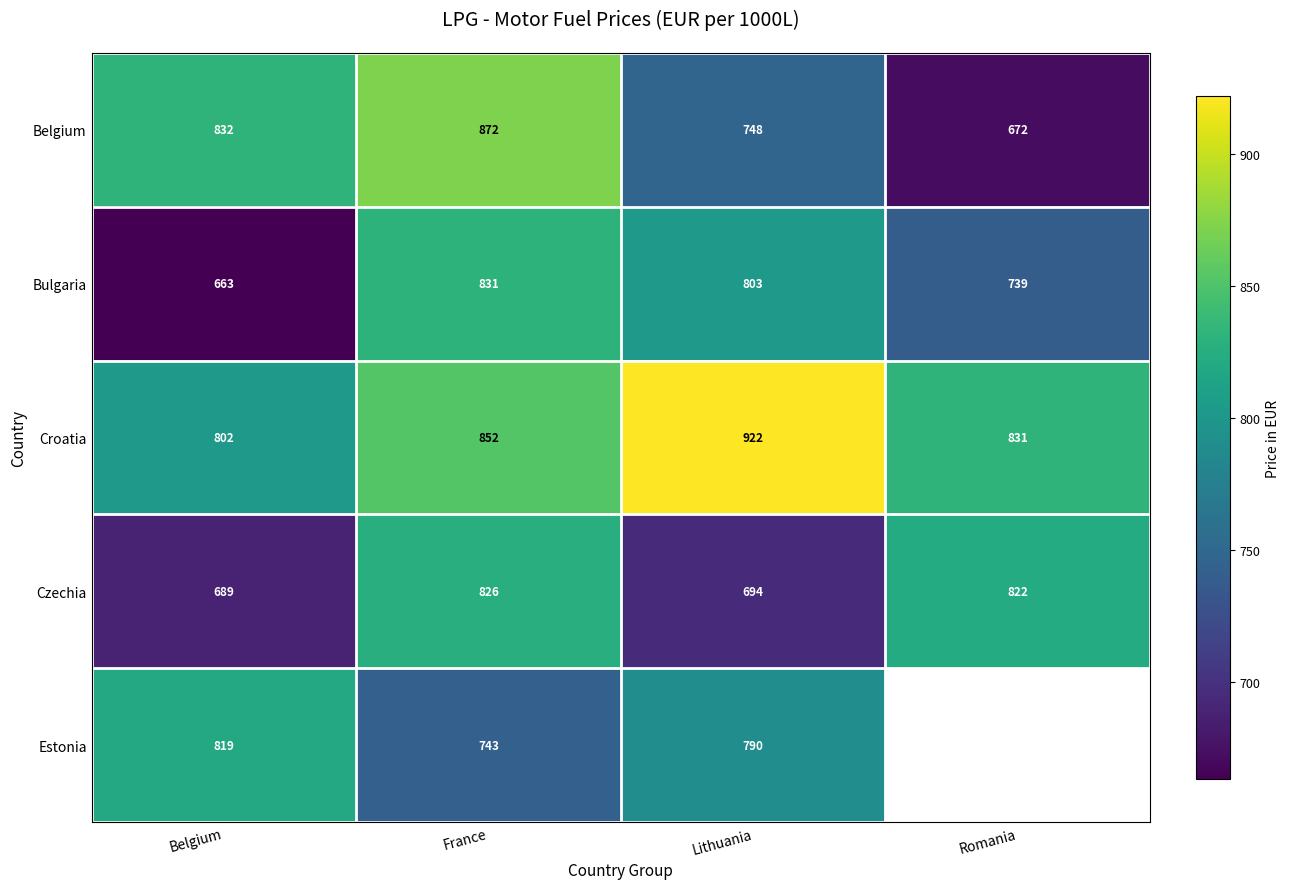

What is the sum of all Czechia values?

3031